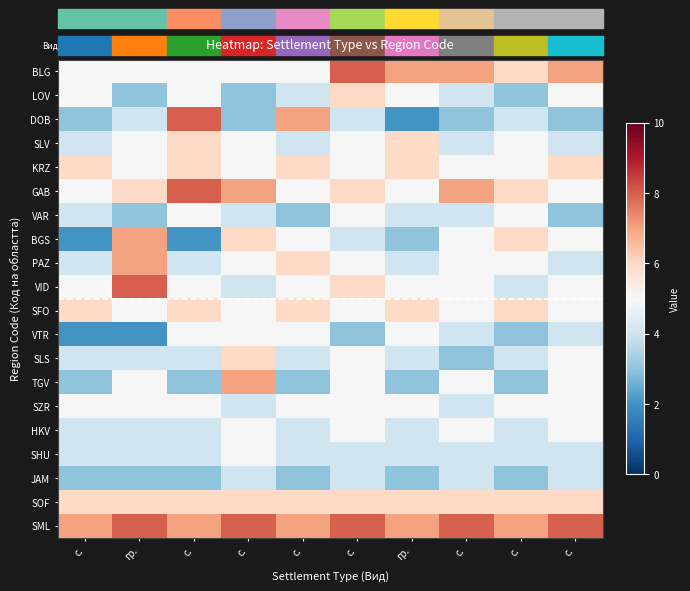

What is the total value across all series at гр.?

99